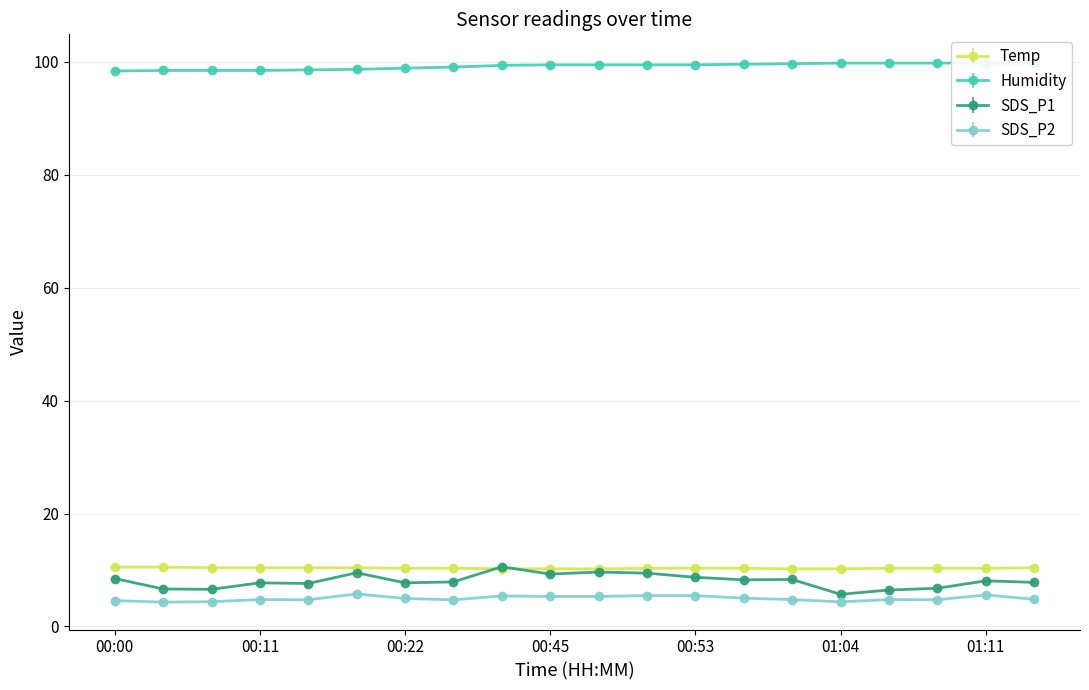

What is the difference between the maximum and minimum values in the SDS_P1 series?

4.9